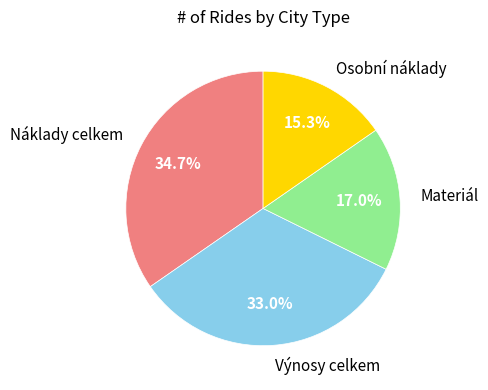

Which category has the smallest portion of the pie?

Osobní náklady